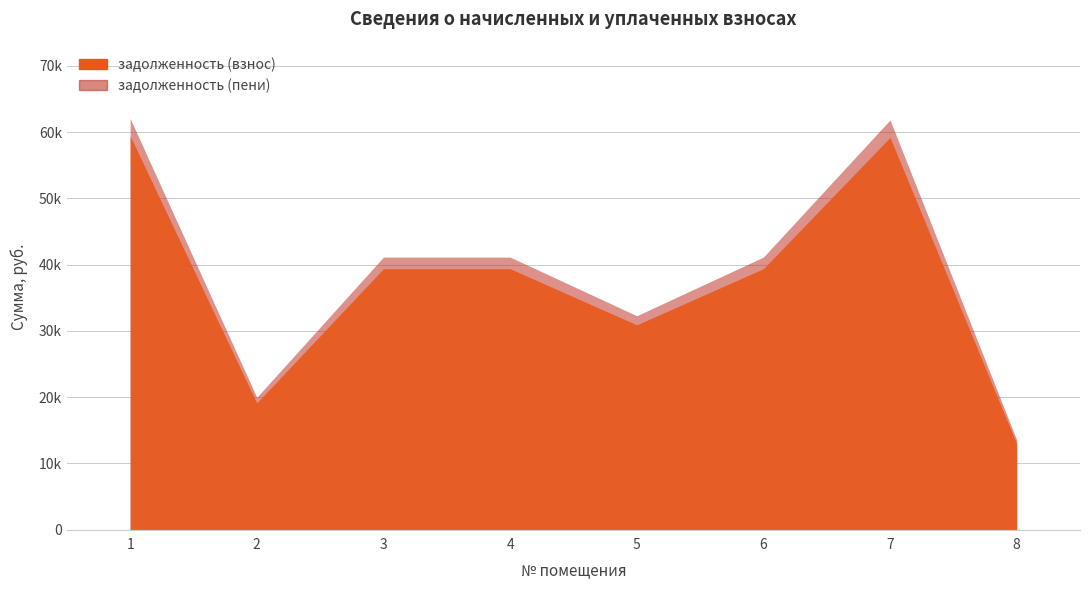

How many data points in задолженность (взнос) are less than 39380?

3